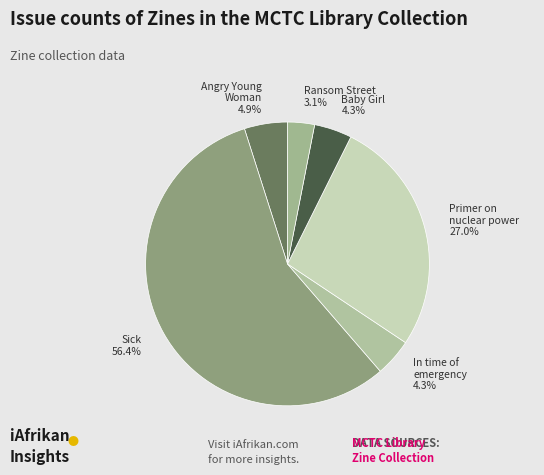

What is the smallest slice in the pie chart?

Ransom Street